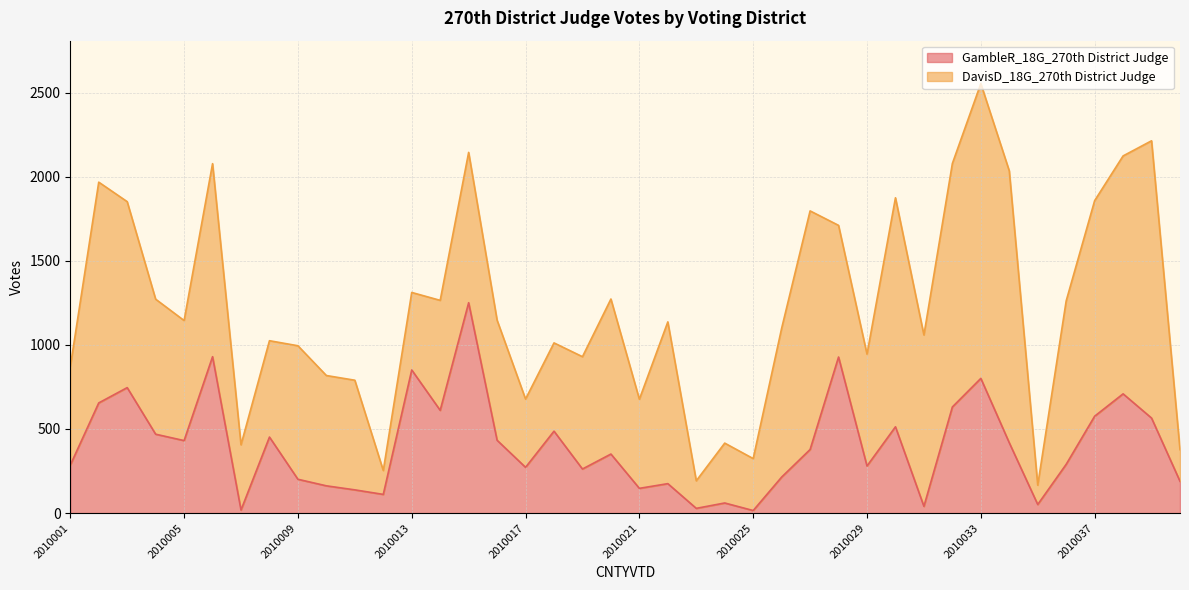

How many data points does each series have?

40